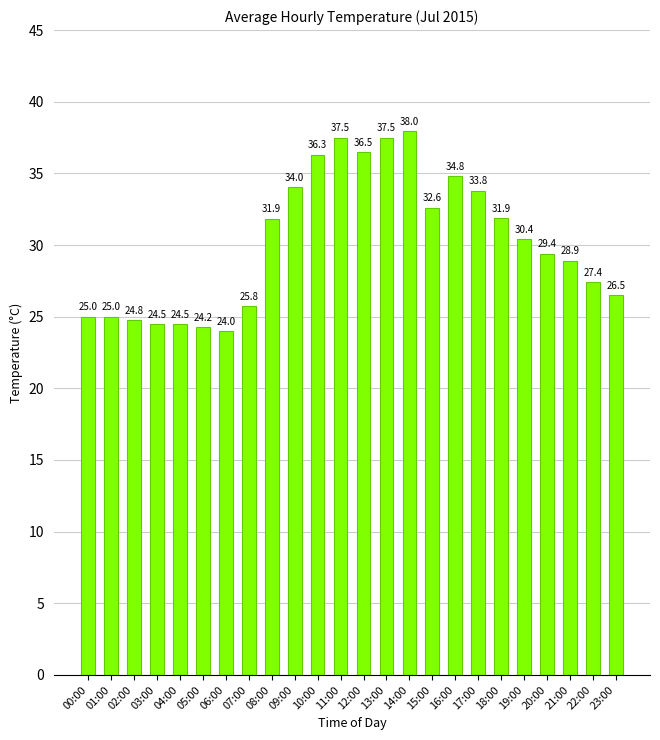

Is it true that the value at 22:00 is 27.4?

True